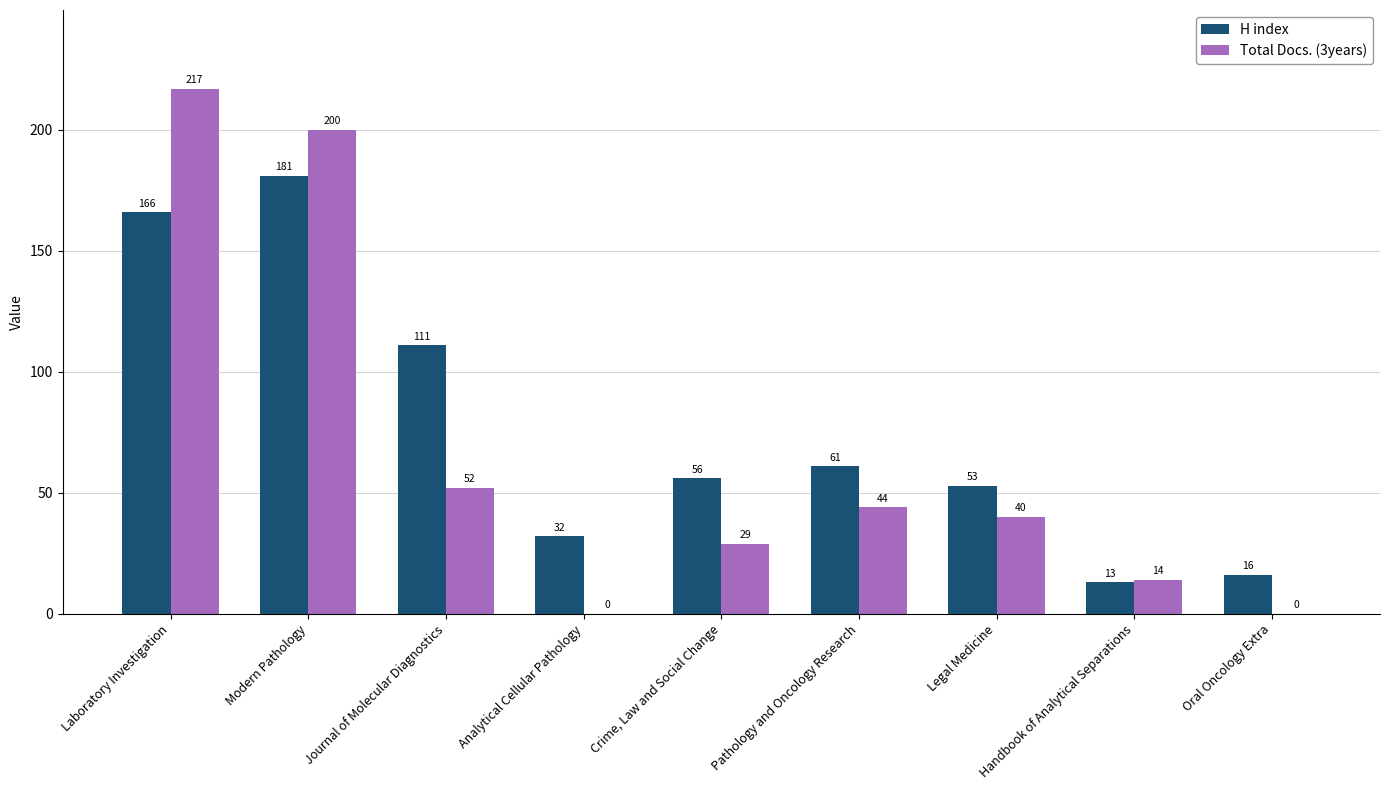

What is the average value of the H index series?

77